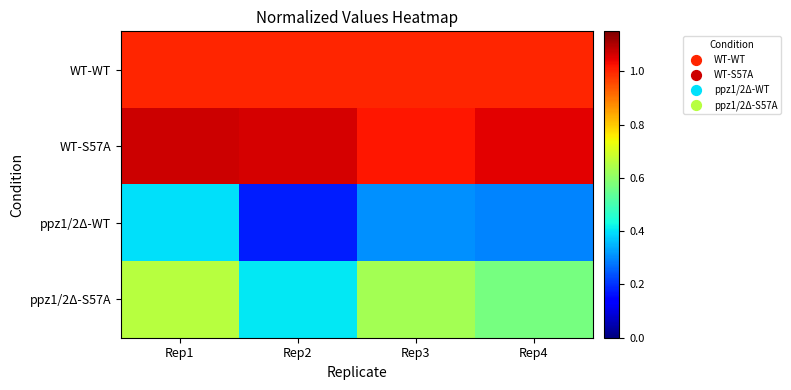

Between Rep4 and Rep1, which is larger?

Rep4